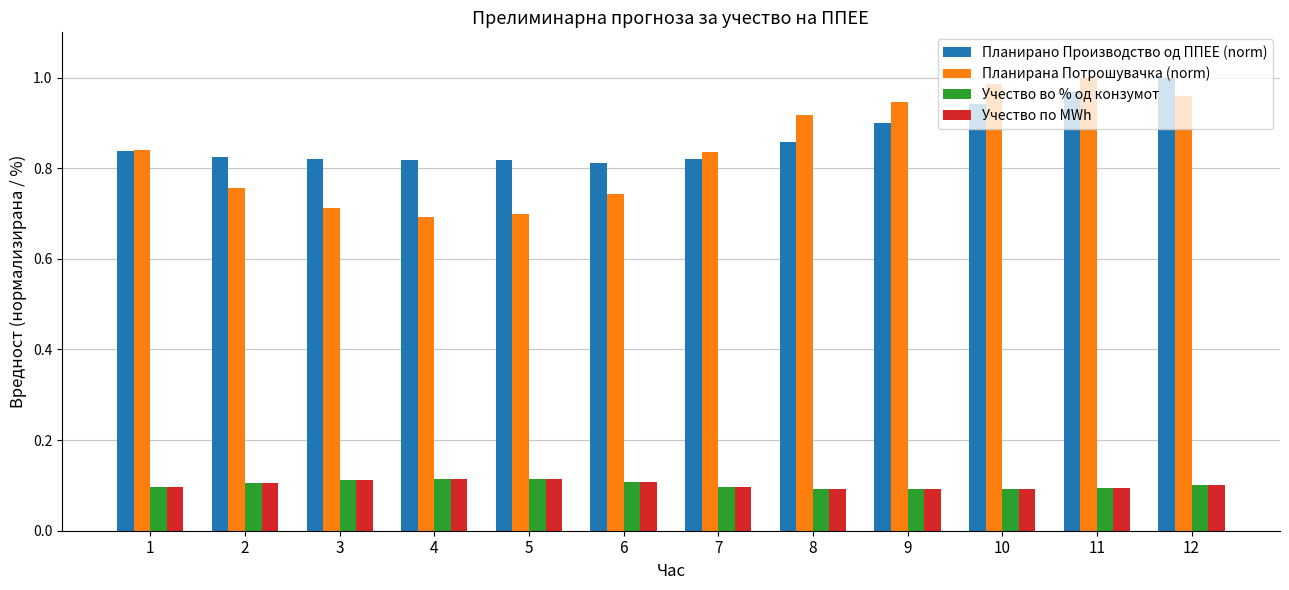

Is it true that Планирана Потрошувачка (norm) equals 0.7 at 6?

True